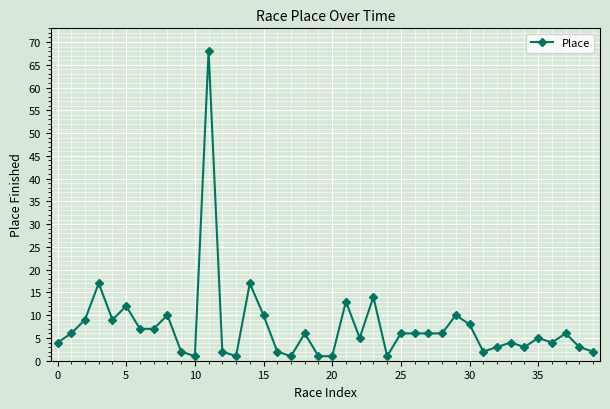

What is the maximum value shown in the chart?

68